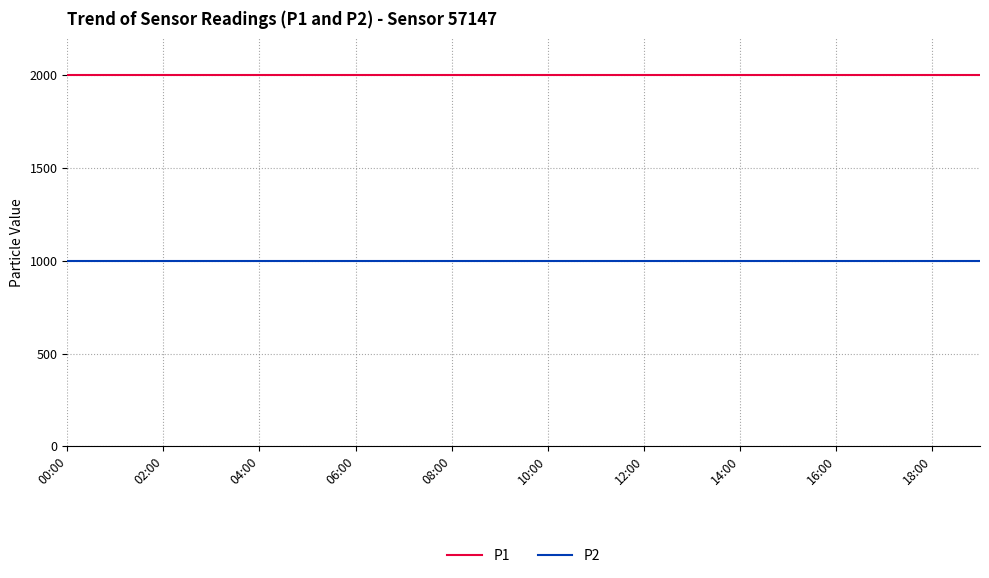

Which series has the largest total across all categories?

P1